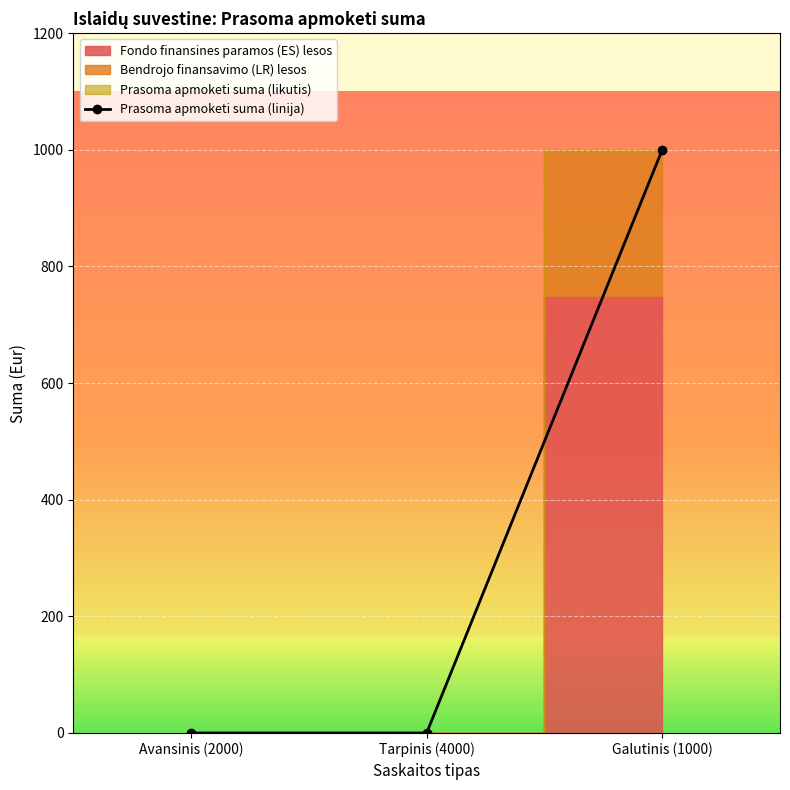

The chart shows a value of 0 at Tarpinis (4000). True or false?

True